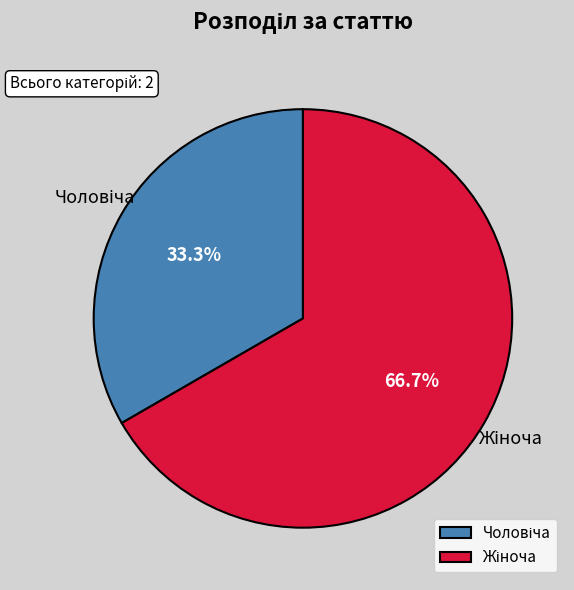

How many slices are in this pie chart?

2